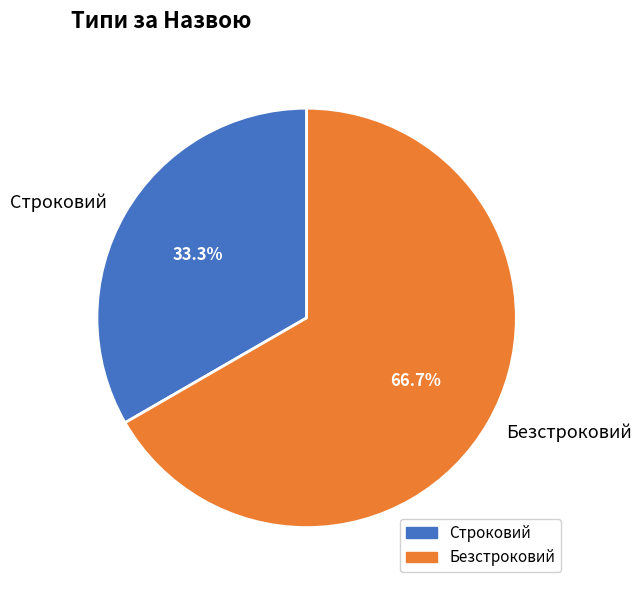

Does Строковий represent more than half of the total?

No